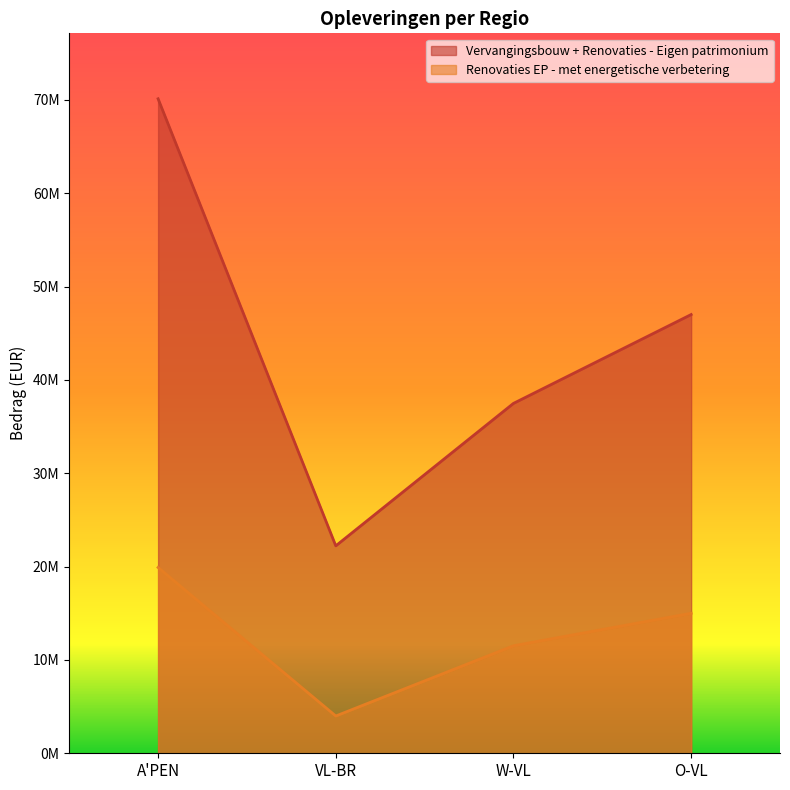

At which label does Renovaties EP - met energetische verbetering reach its peak?

A'PEN